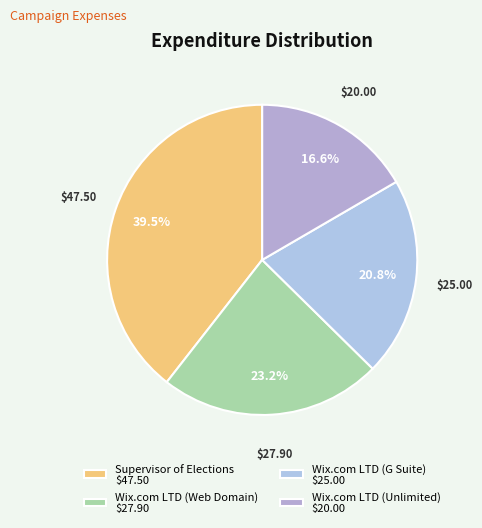

Rank the categories by value from lowest to highest.

Wix.com LTD (Unlimited), Wix.com LTD (G Suite), Wix.com LTD (Web Domain), Supervisor of Elections